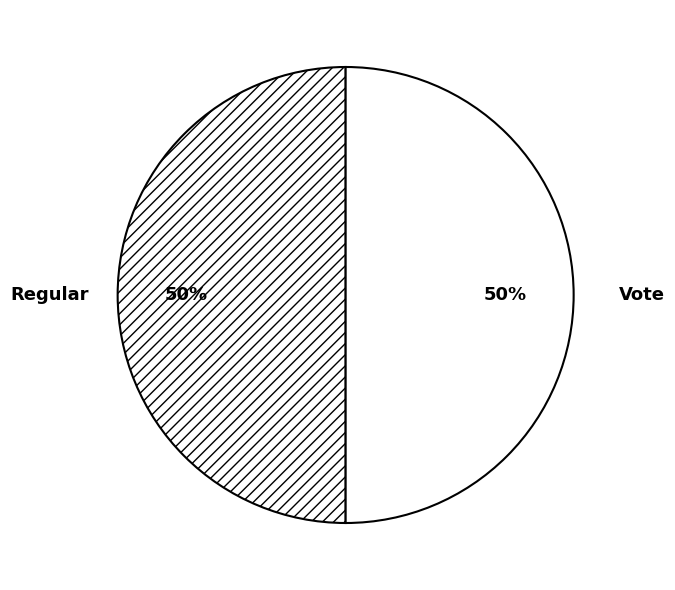

Is it true that Regular is 50% of the pie?

True